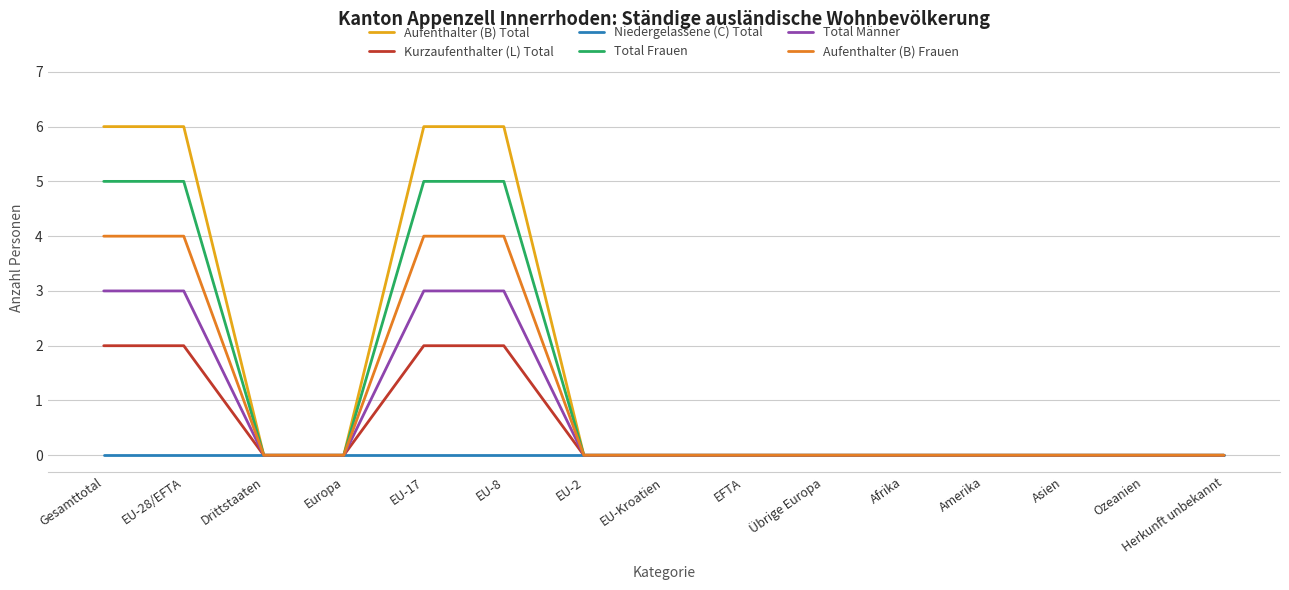

Is the value of Total Frauen at EU-8 greater than the value of Aufenthalter (B) Total at EU-17?

No